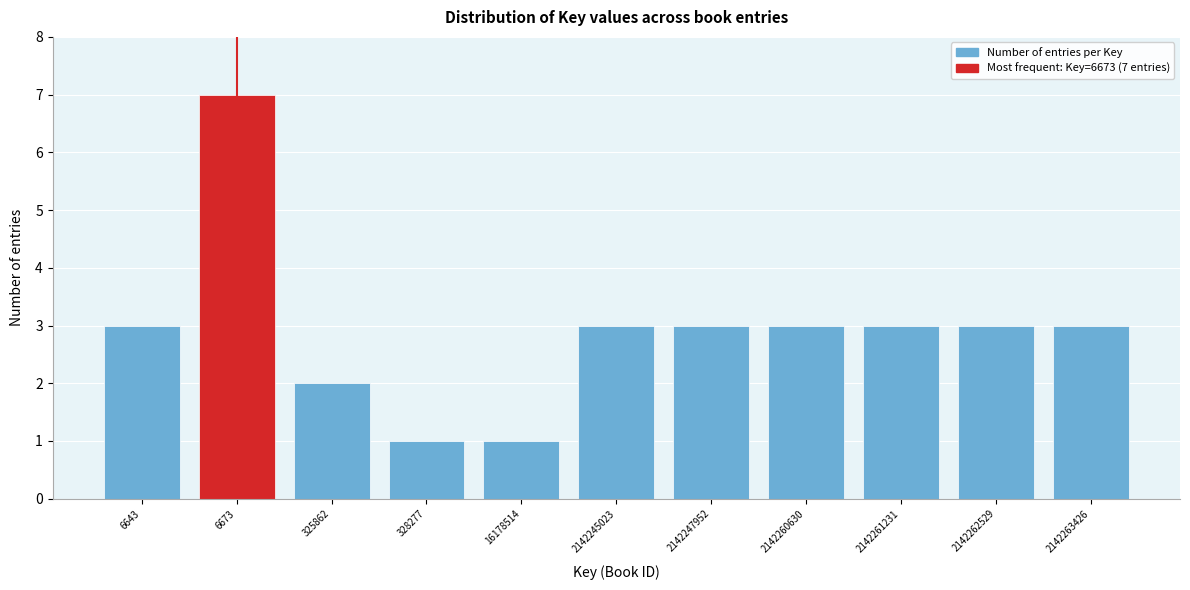

Reading right to left, transcribe all the data shown in this chart.

2142263426=3	2142262529=3	2142261231=3	2142260630=3	2142247952=3	2142245023=3	16178514=1	328277=1	325862=2	6673=7	6643=3